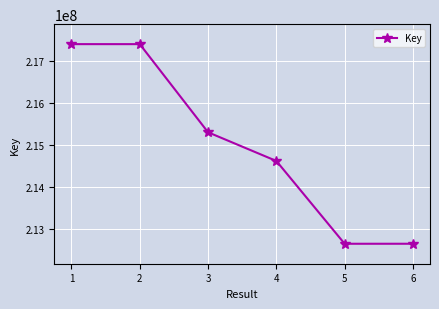

How many lines are shown in the chart?

1